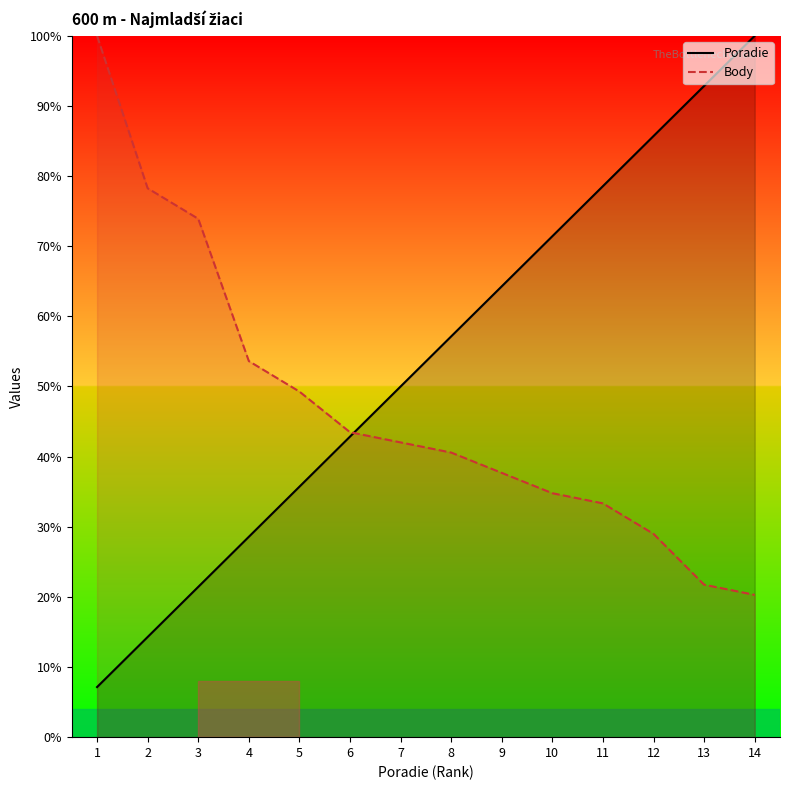

What is the total value across all series at 9?

102.0